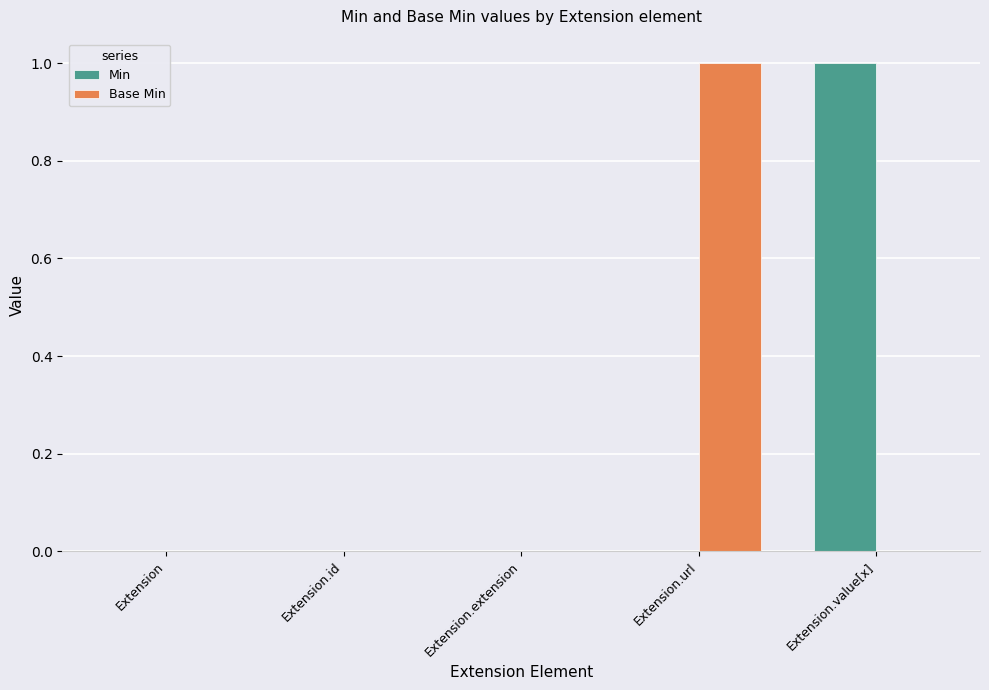

Reading right to left, extract all data points from this chart.

Min: Extension.value[x]=1	Extension.url=0	Extension.extension=0	Extension.id=0	Extension=0
Base Min: Extension.value[x]=0	Extension.url=1	Extension.extension=0	Extension.id=0	Extension=0